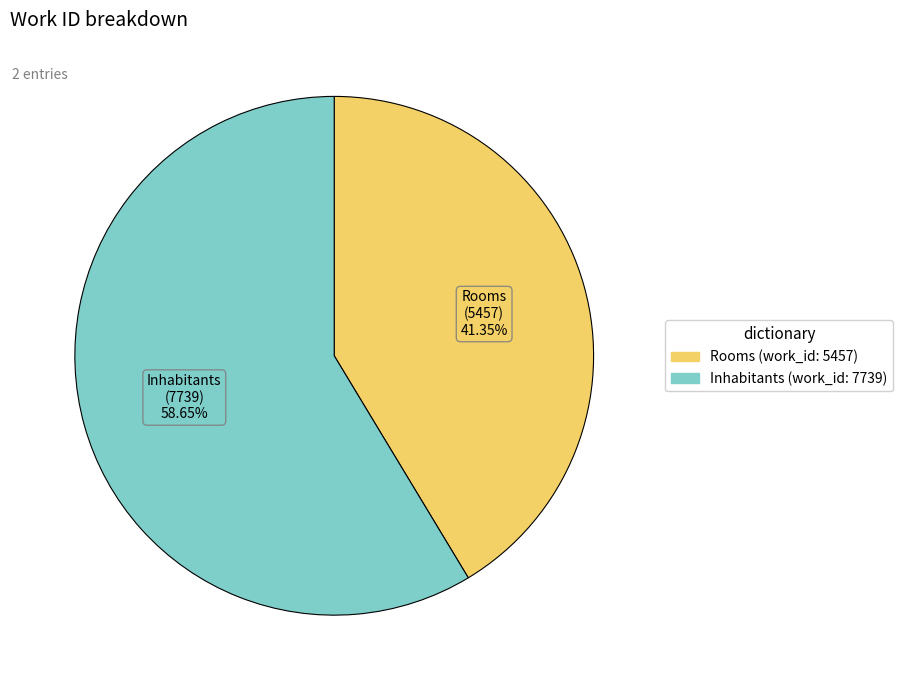

To the nearest percent, what percentage of the pie is Rooms (work_id: 5457)?

41%